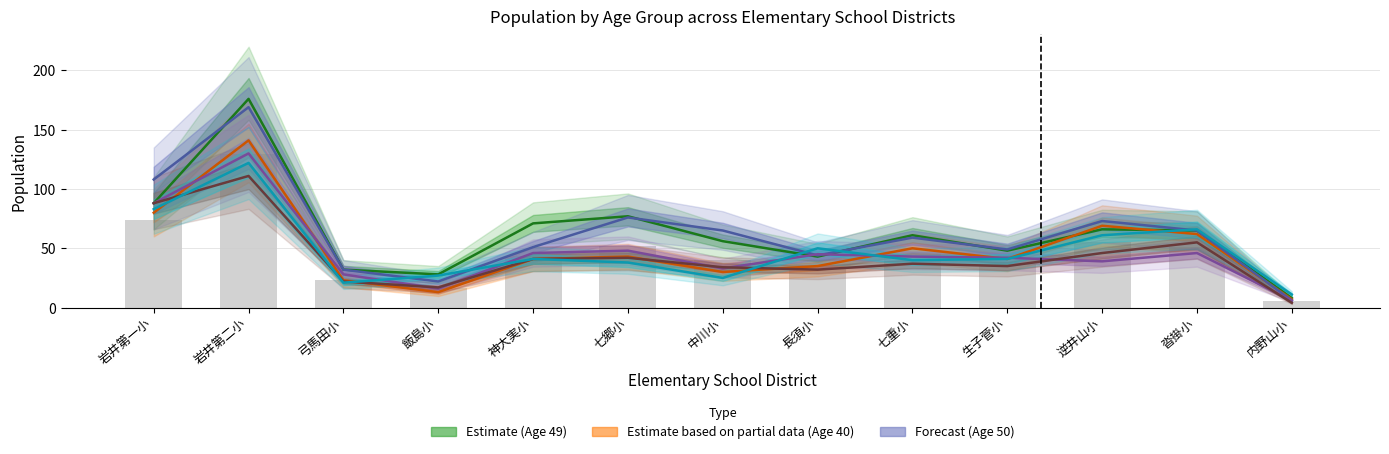

List the series in order of their peak value, highest first.

Estimate (Age 49), Forecast (Age 50), Estimate based on partial data (Age 40), Series Age 54, Series Age 39, Series Age 19